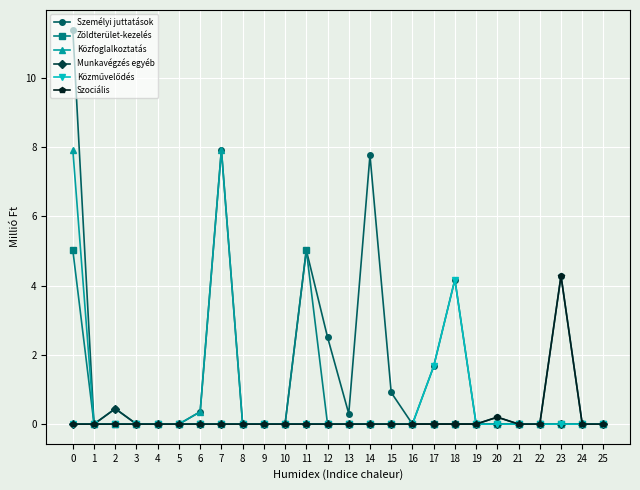

At which category does Munkavégzés egyéb reach its first local peak?

2